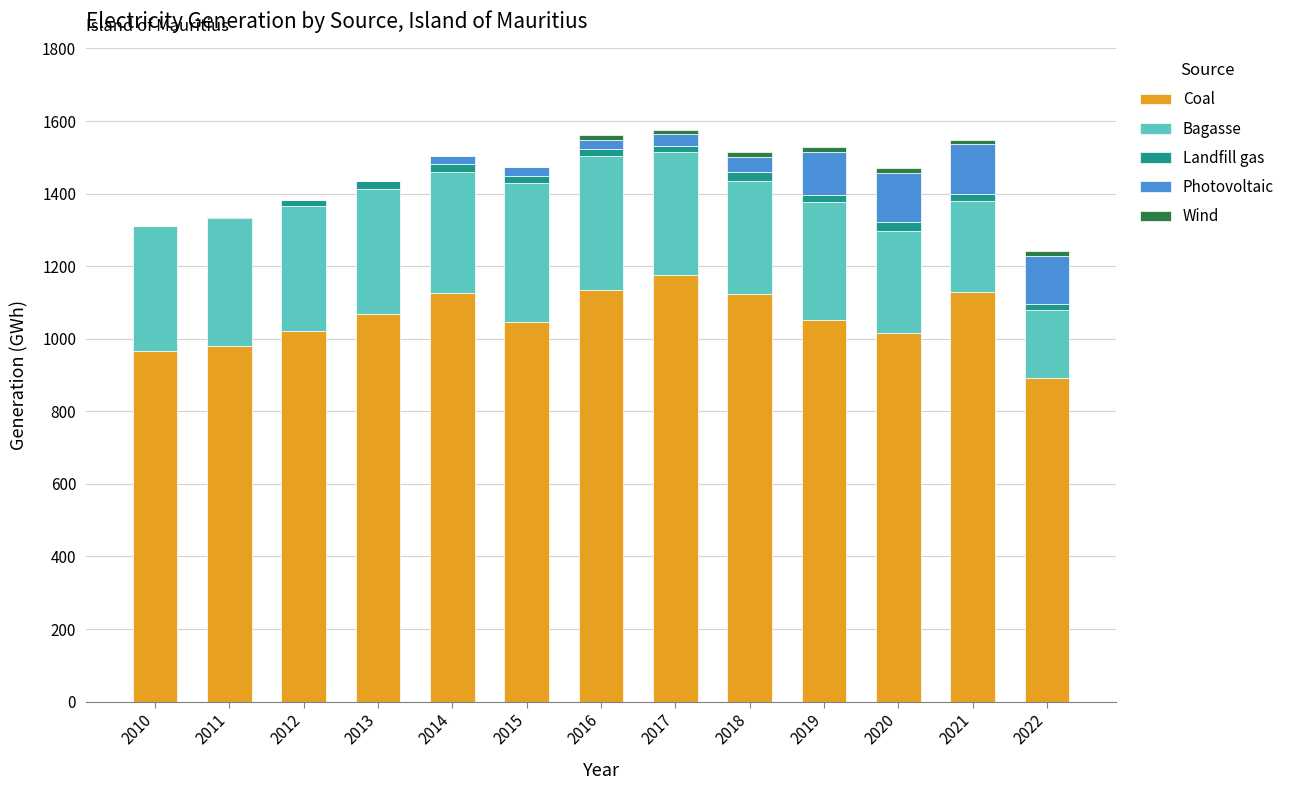

The value of Coal at 2017 is 1176.0. True or false?

True